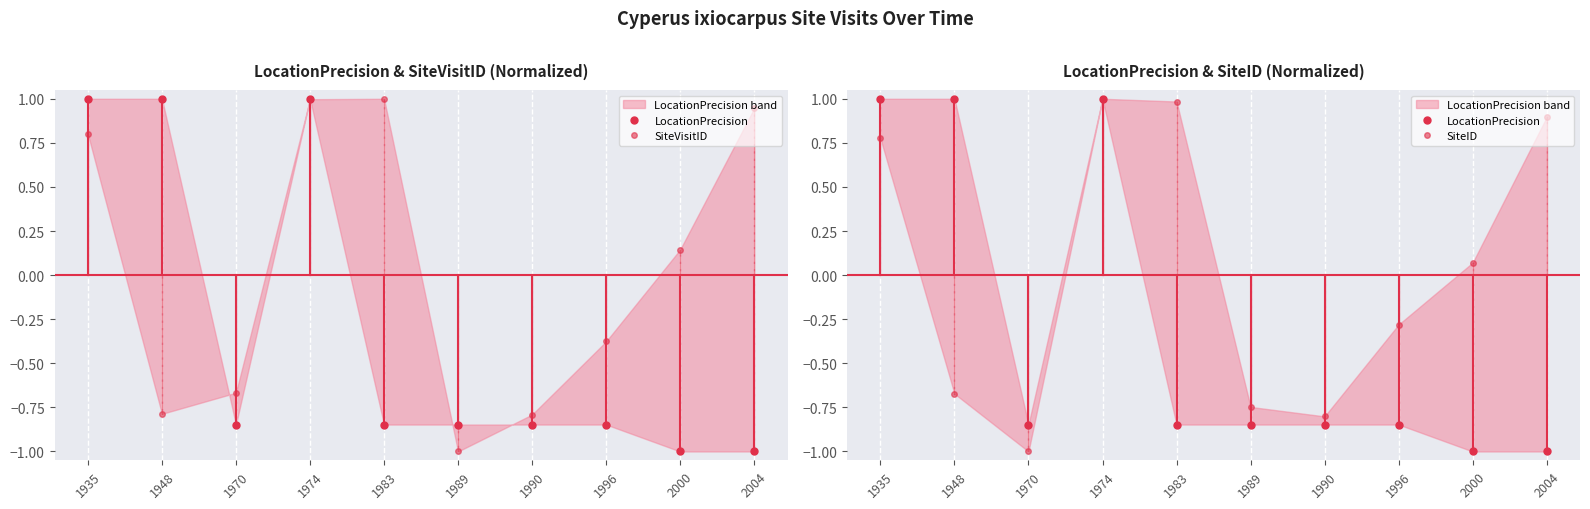

What is the sum of all SiteVisitID values?

0.3